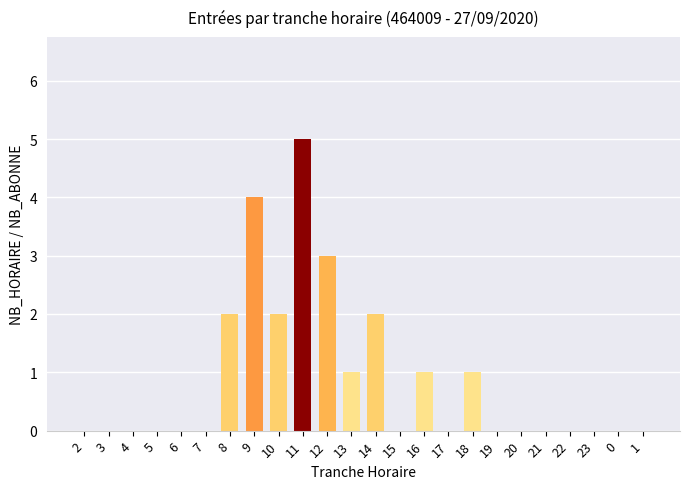

Is it true that the value at 11 is 8?

False